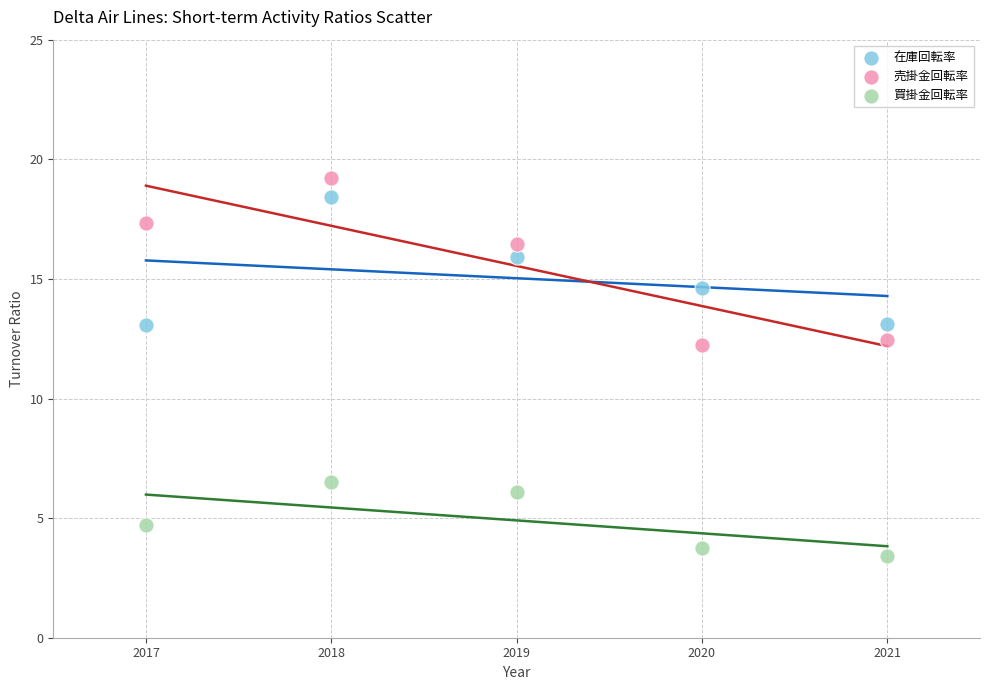

Which series reaches the minimum Y coordinate?

買掛金回転率